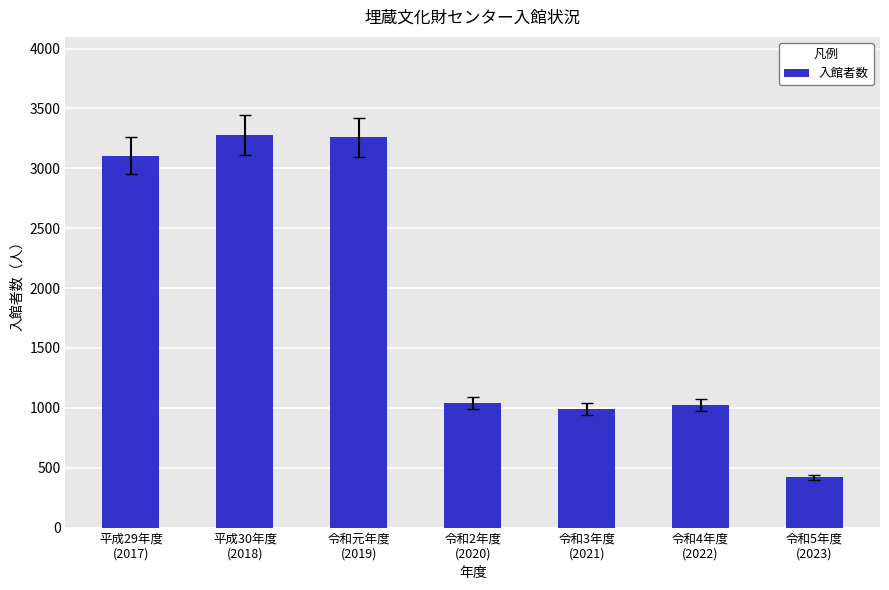

What is the average value?

1875